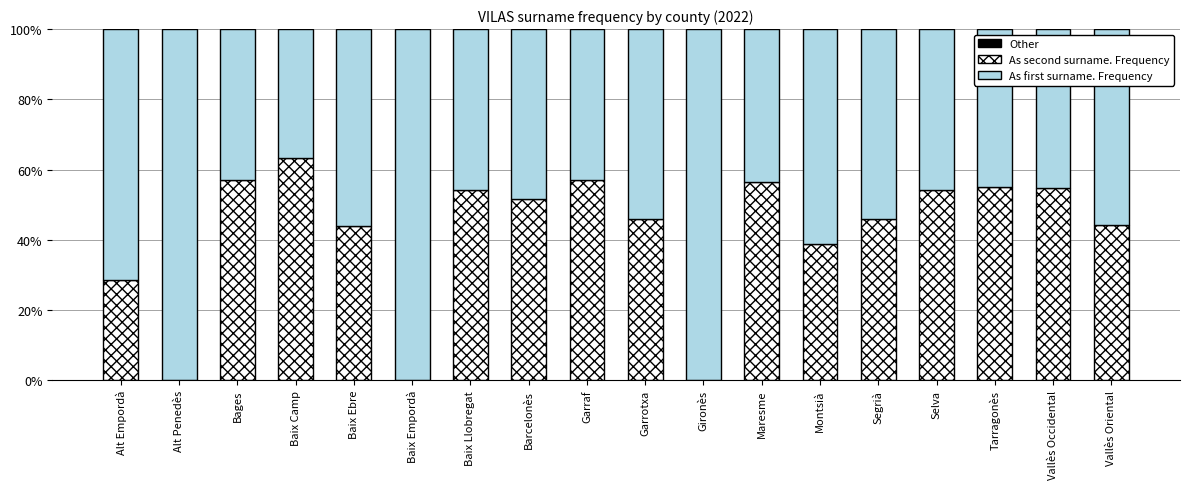

How many distinct data groups are displayed?

3